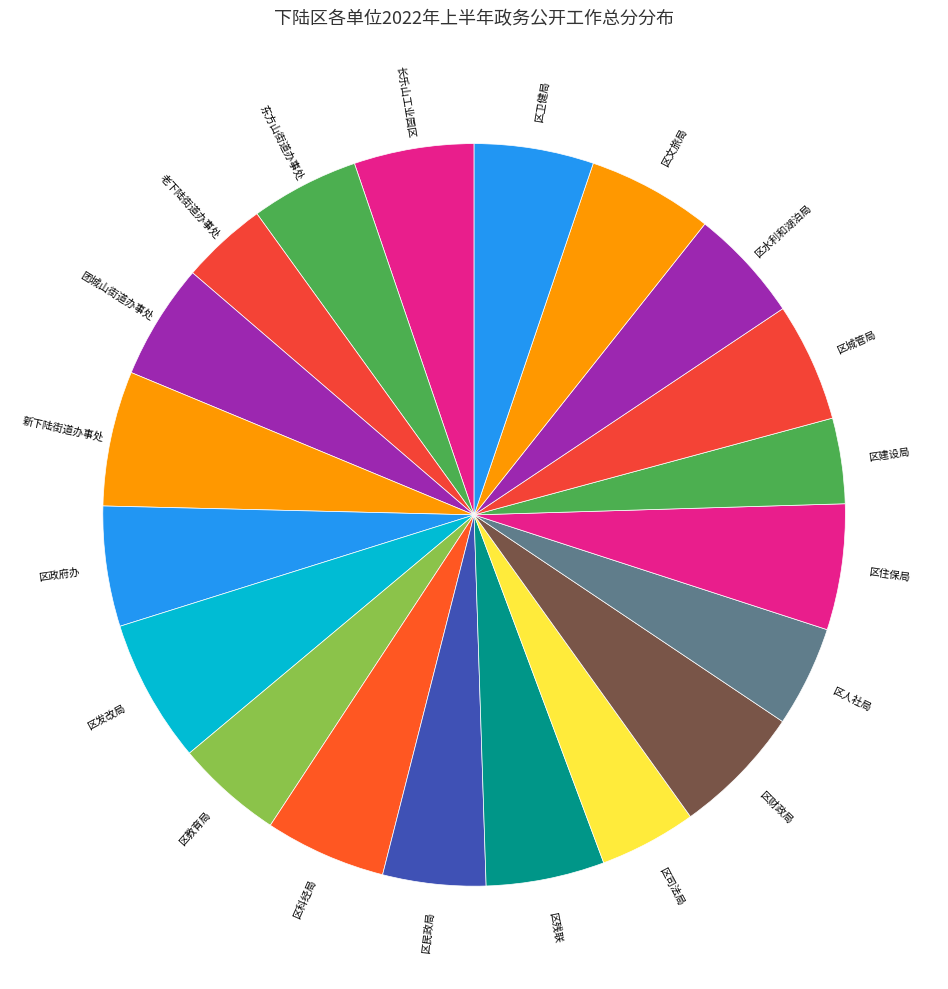

How many segments does this pie chart have?

20